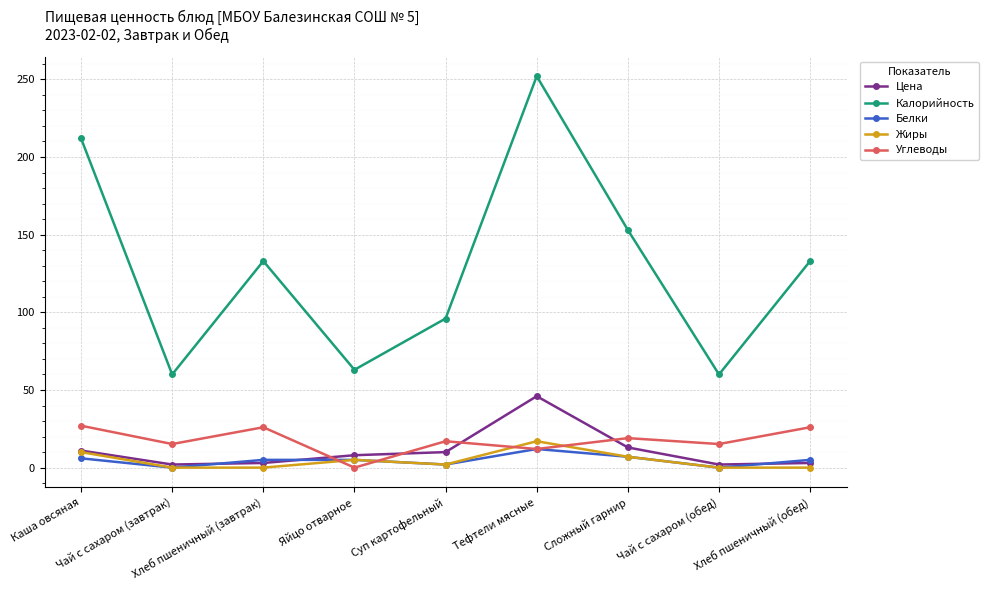

What is the highest value of the Углеводы series?

27.0